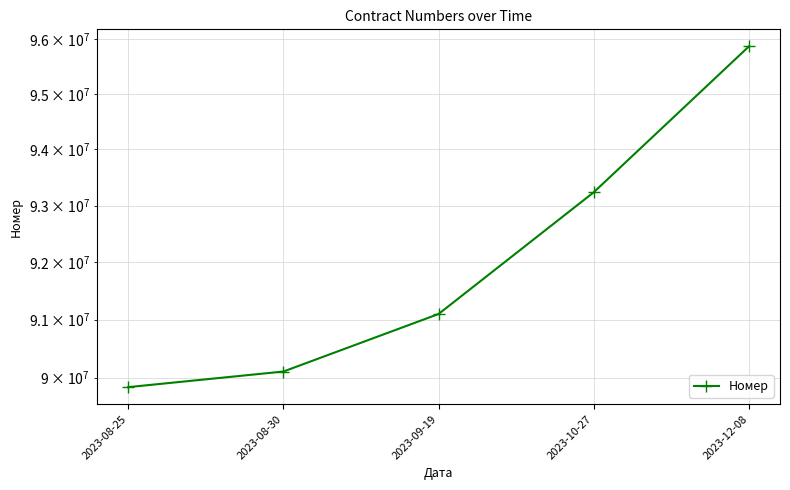

Rank the categories by value from highest to lowest.

2023-12-08, 2023-10-27, 2023-09-19, 2023-08-30, 2023-08-25